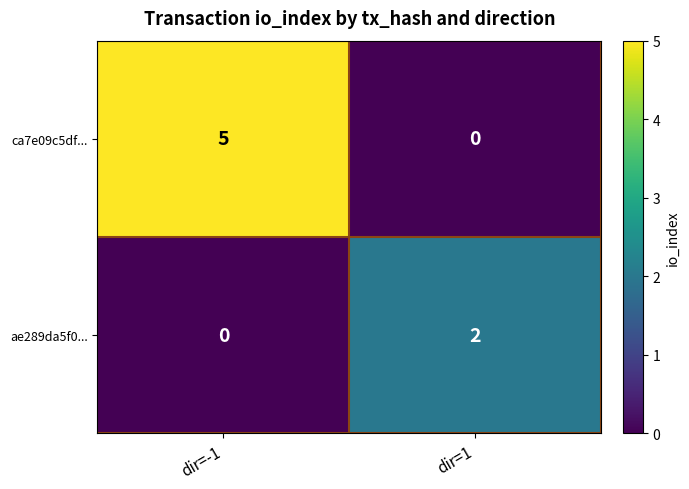

Reading left to right, extract all data points from this chart.

ca7e09c5df...: dir=-1=5	dir=1=0
ae289da5f0...: dir=-1=0	dir=1=2